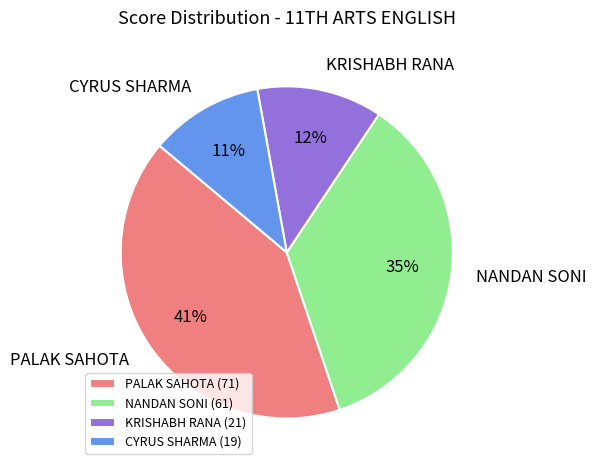

What is the largest slice in the pie chart?

PALAK SAHOTA